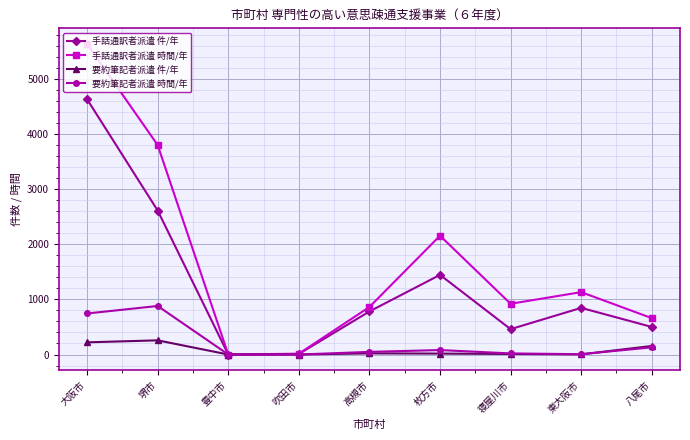

What is the spread (max minus min) of values at 寝屋川市?

910